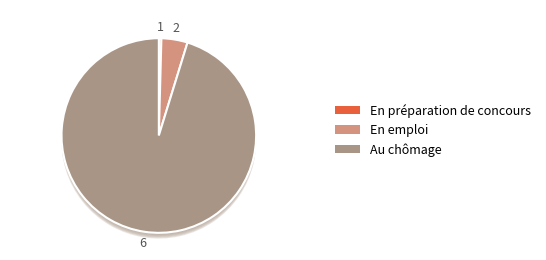

Is there a majority slice in this chart?

Yes